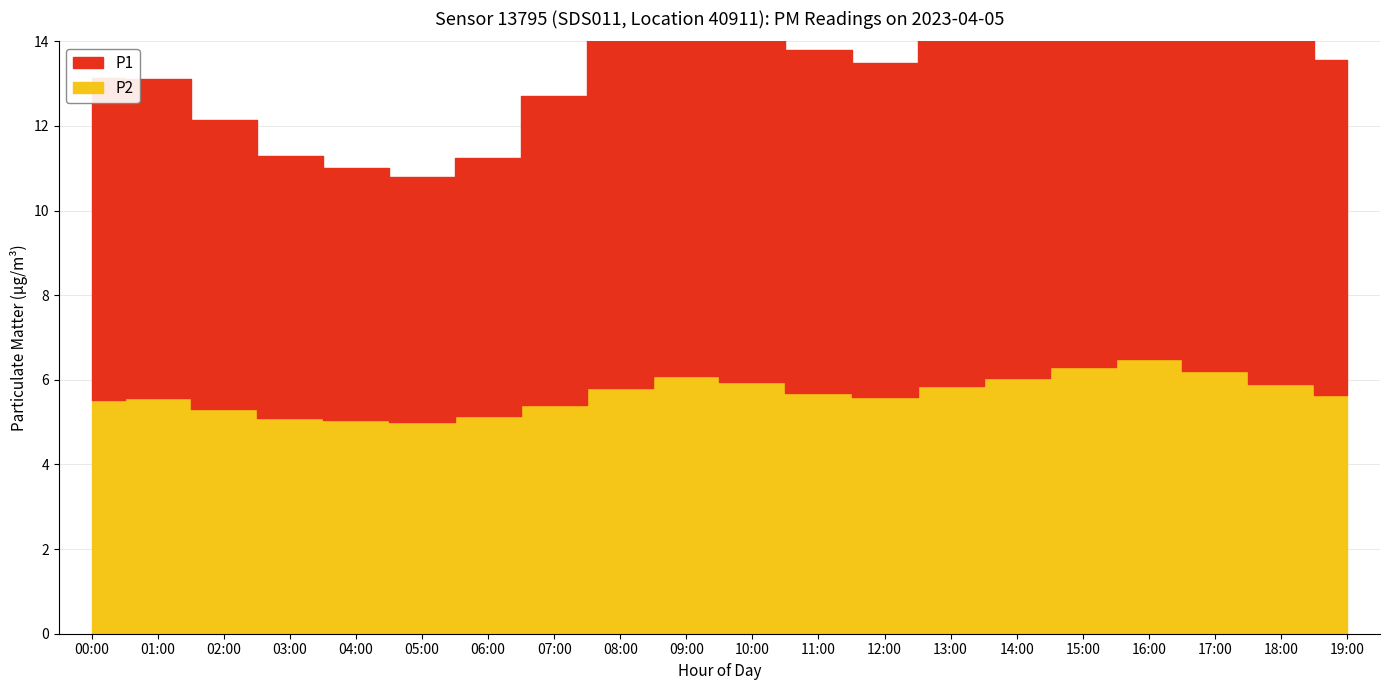

What is the label of the 18th point from the left?

17:00